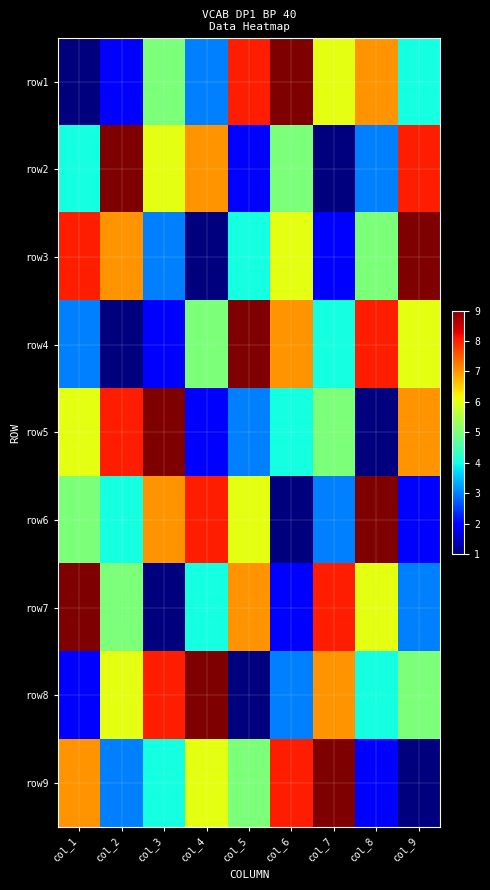

Count the number of data series in this chart.

9